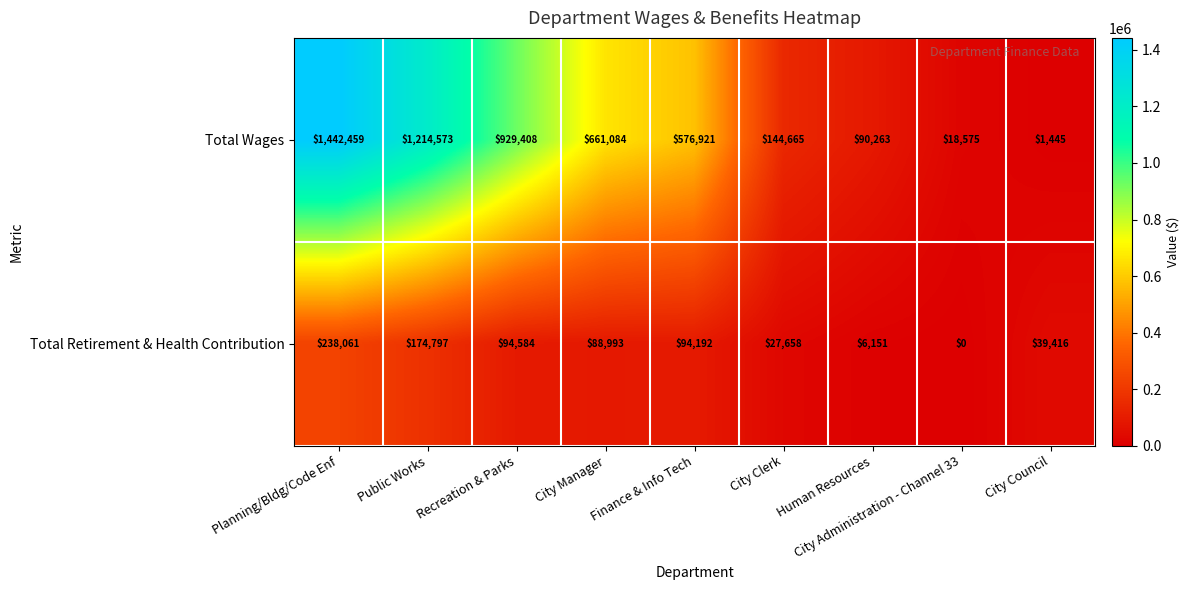

Count the number of categories in the chart.

9